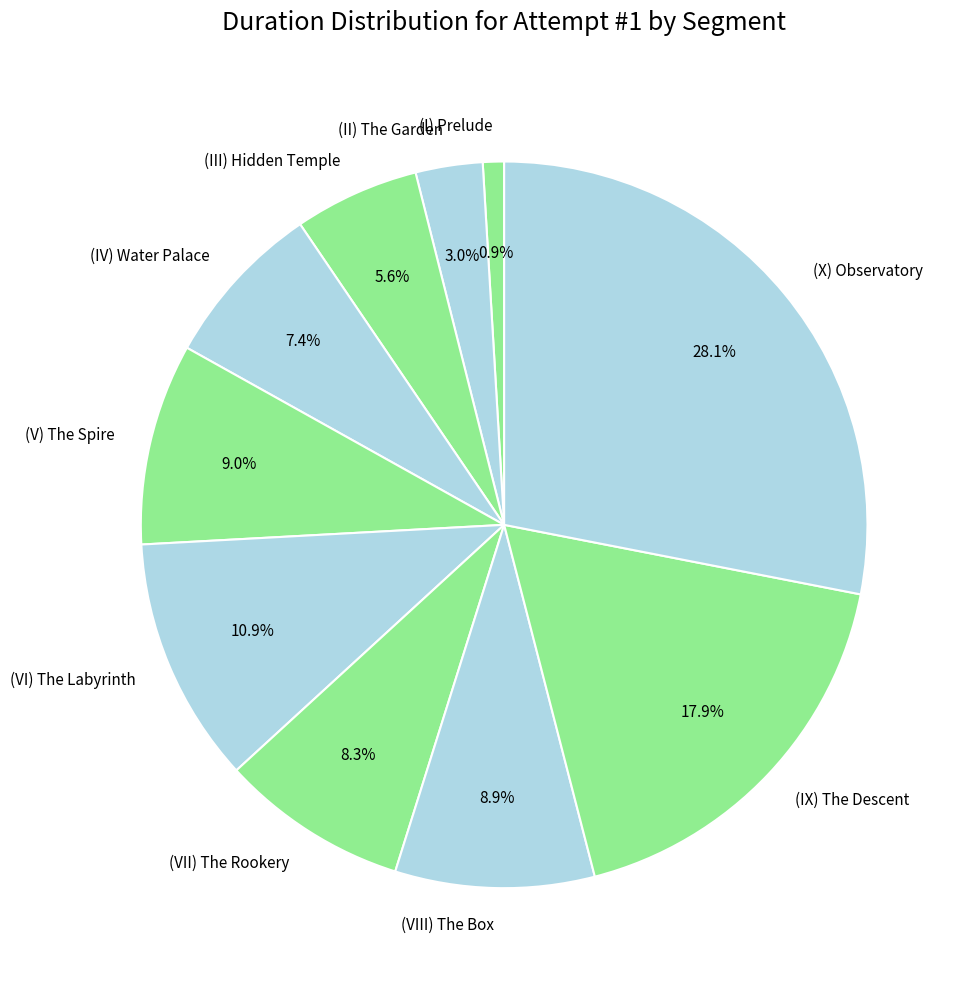

Count the number of slices in the pie.

10